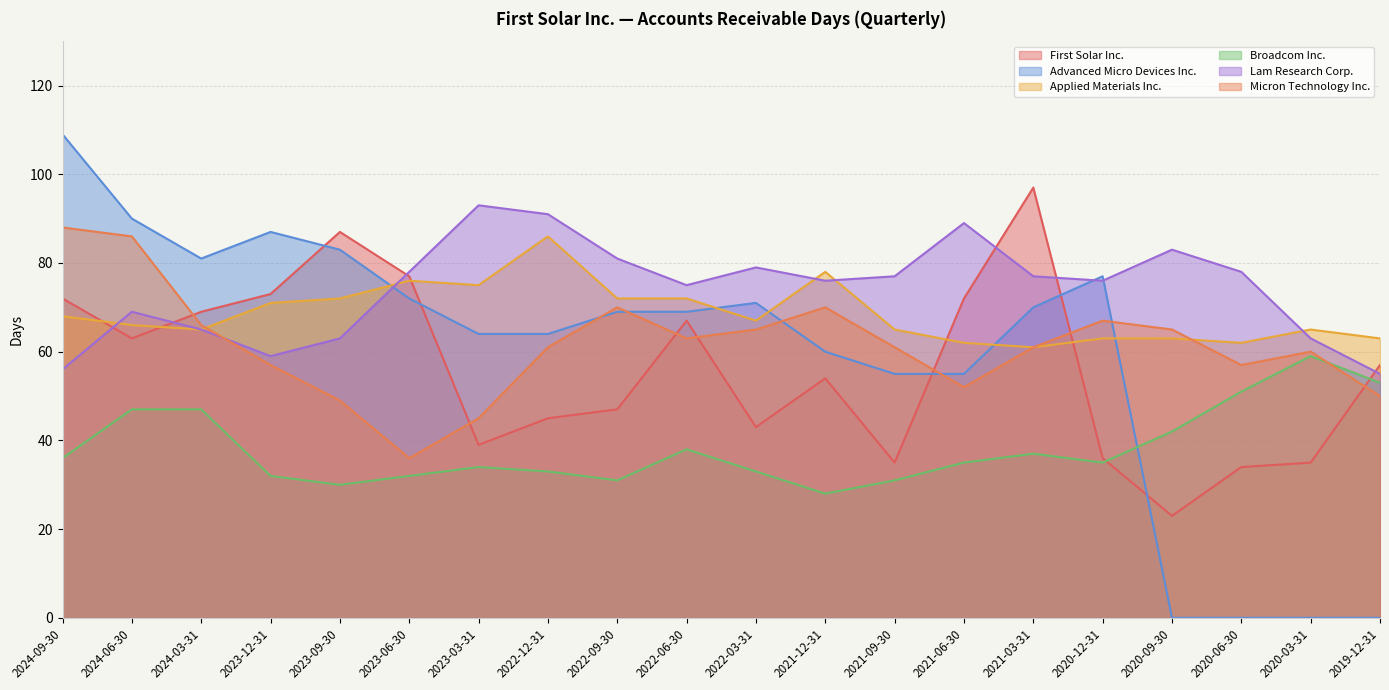

How many intersections are there between Advanced Micro Devices Inc. and First Solar Inc.?

5